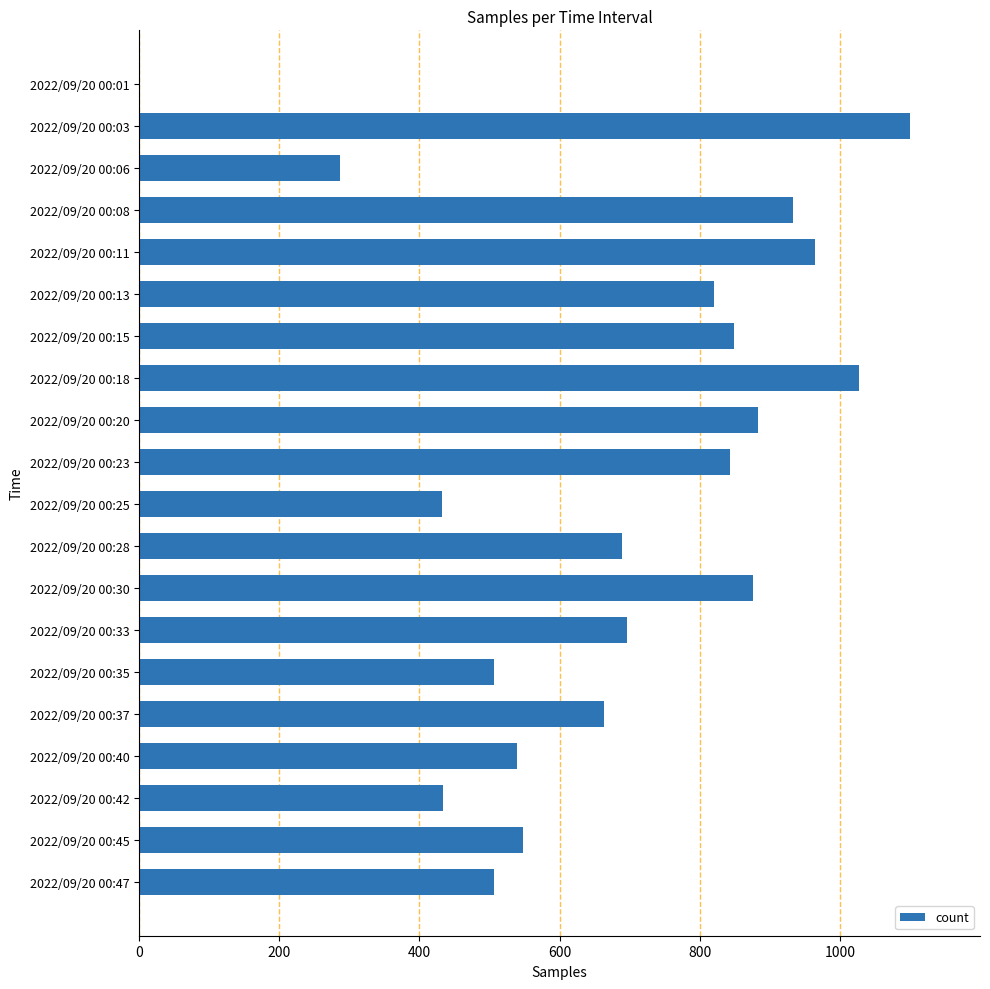

What is the average value?

679.9